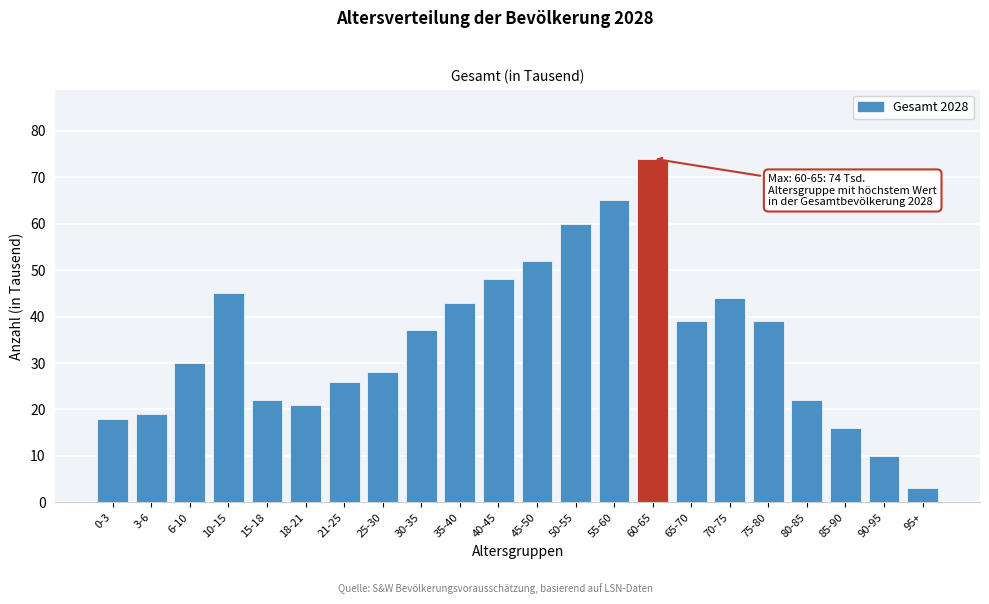

Reading left to right, what are all the values shown in this chart?

0-3=18	3-6=19	6-10=30	10-15=45	15-18=22	18-21=21	21-25=26	25-30=28	30-35=37	35-40=43	40-45=48	45-50=52	50-55=60	55-60=65	60-65=74	65-70=39	70-75=44	75-80=39	80-85=22	85-90=16	90-95=10	95+=3